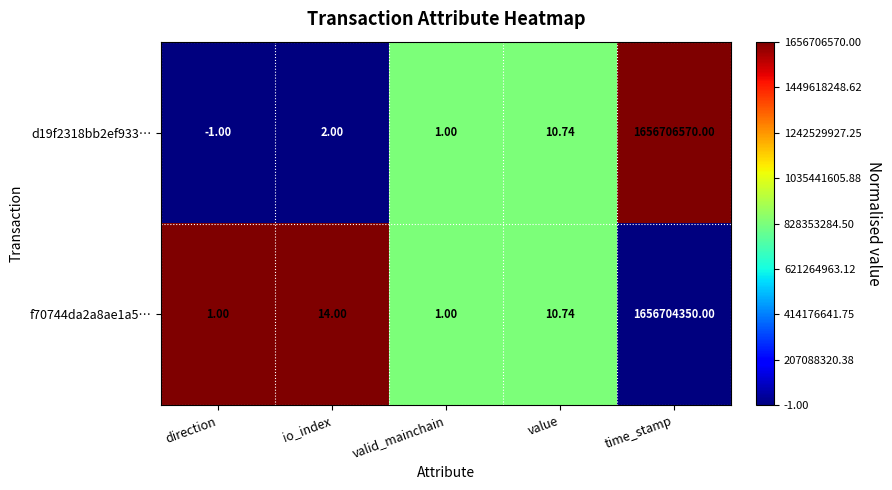

Which series changed the most between valid_mainchain and time_stamp?

d19f2318bb2ef933…